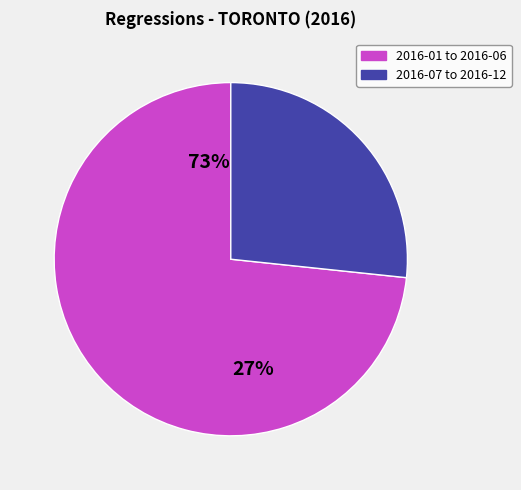

Does 2016-07 to 2016-12 represent more than half of the total?

No